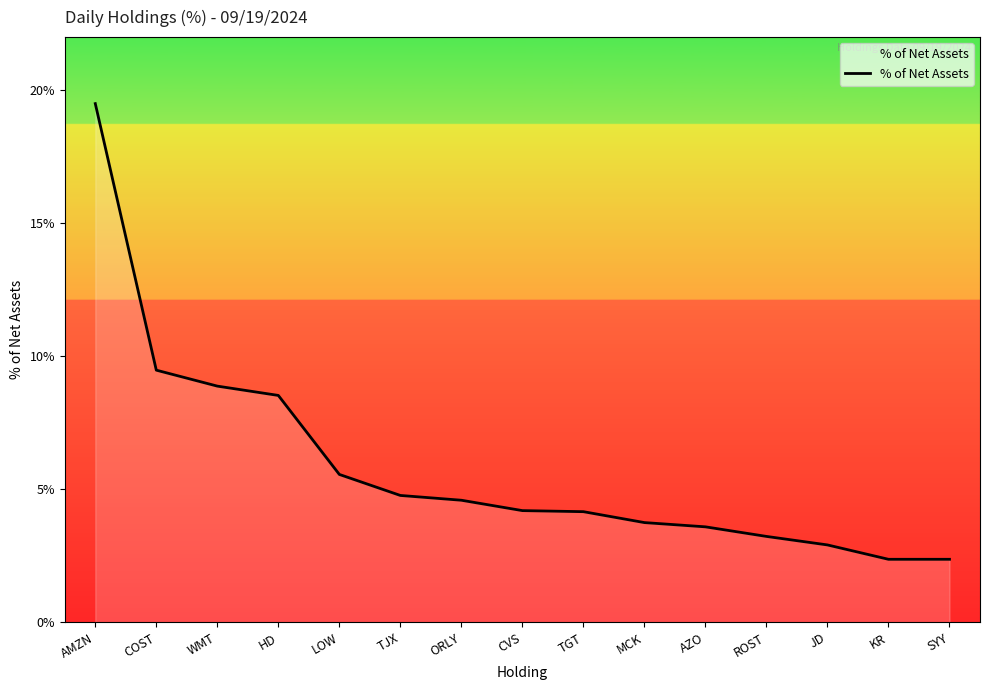

Where is the data nearest to the value 10?

COST